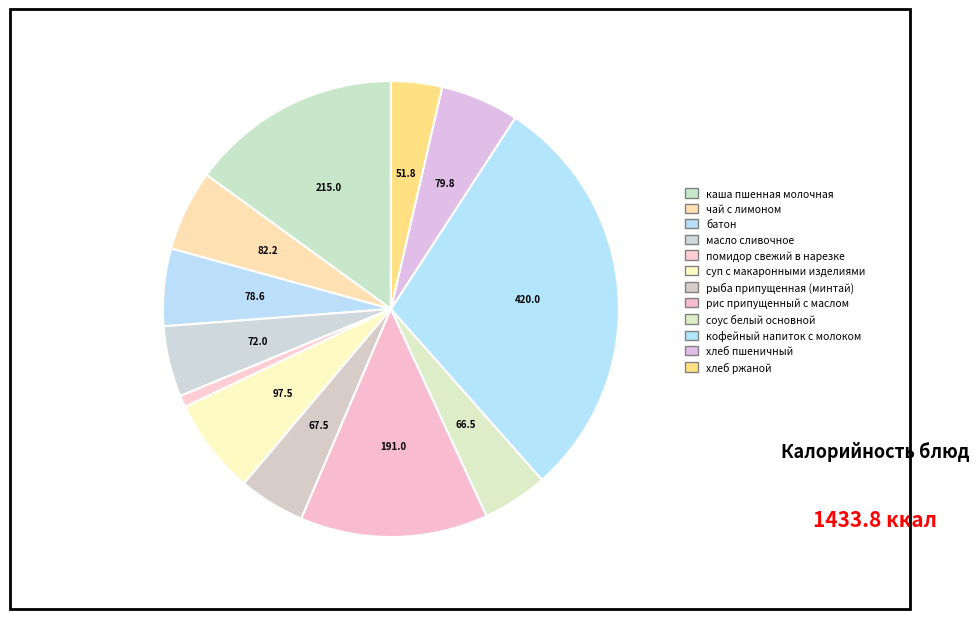

How many slices are in this pie chart?

12